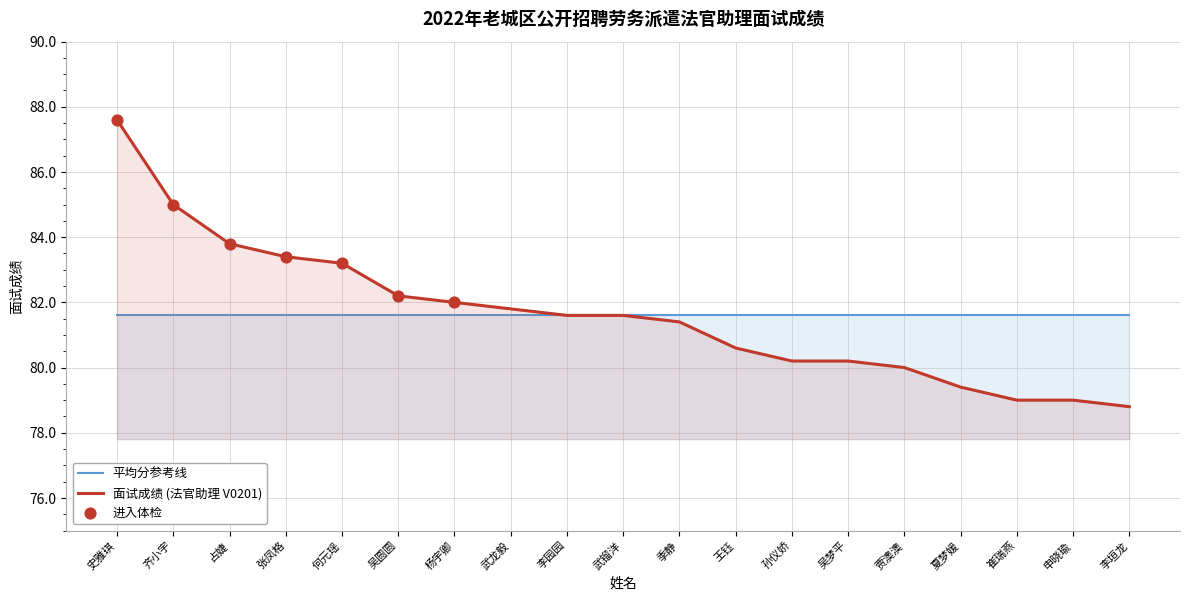

What is the ratio of the value at 夏梦媛 to the value at 占婕?

0.9